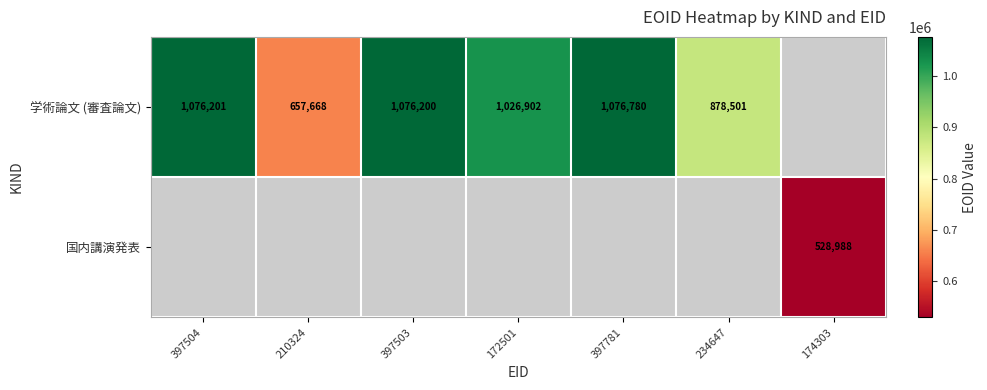

Which has a higher value, 172501 or 397781?

397781